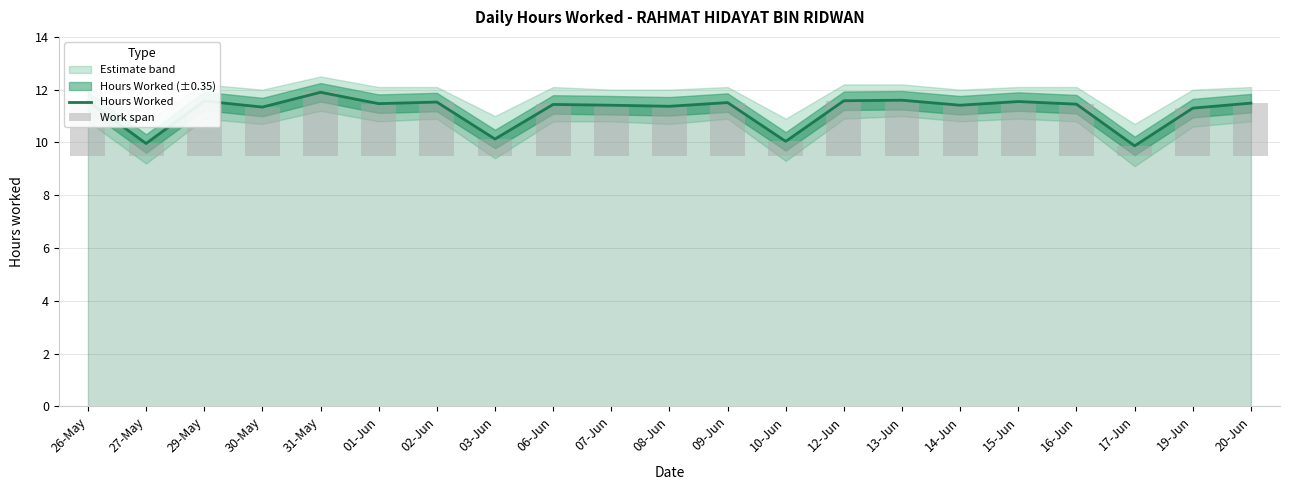

True or false: Hours Worked has a value of 11.5 at 02-Jun.

True